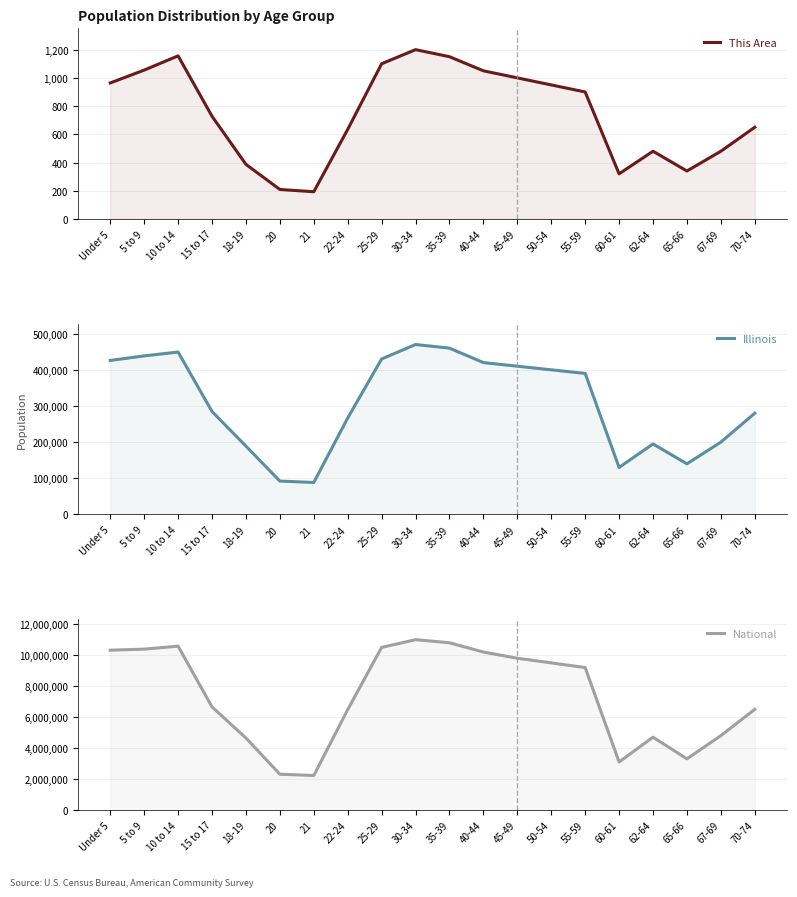

At how many categories does at least one series exceed 5053419?

13